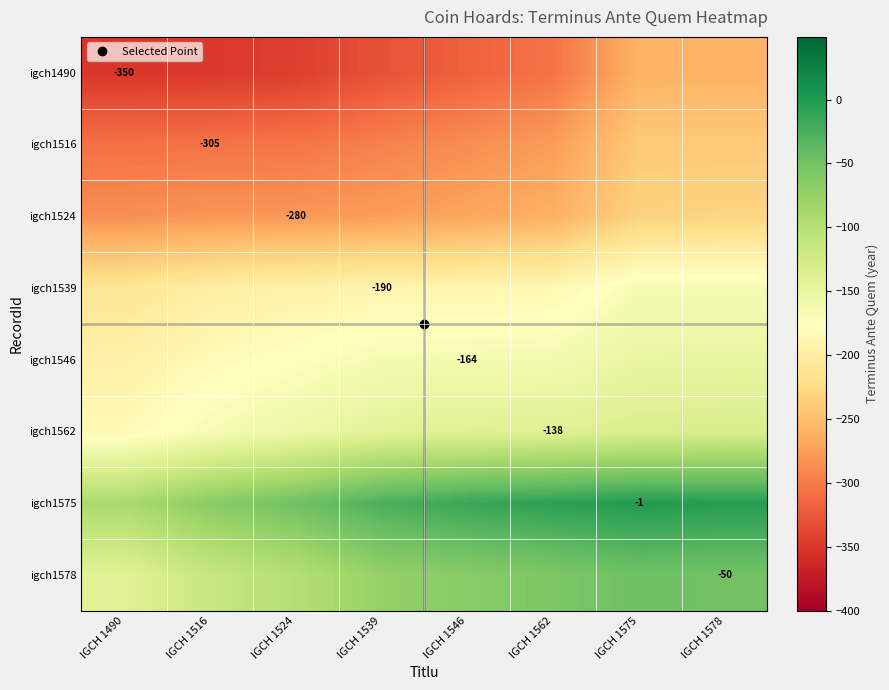

The value of igch1516 at IGCH 1575 is -239.9. True or false?

True